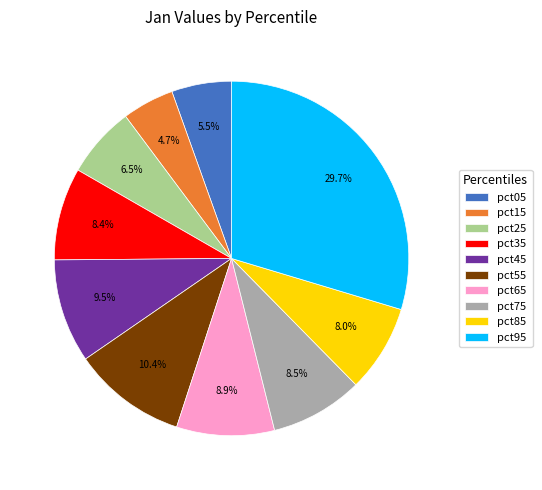

Between pct85 and pct95, which is larger?

pct95